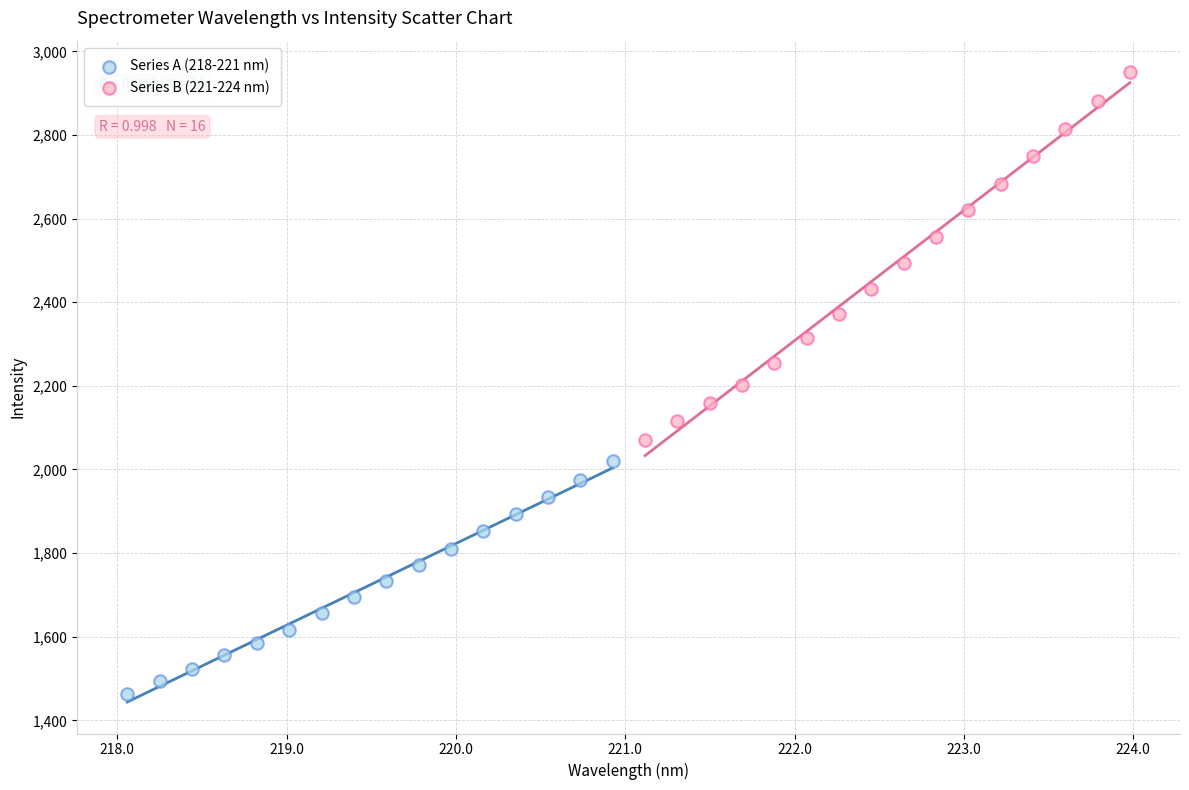

Which series reaches the maximum Y coordinate?

Series B (221-224 nm)